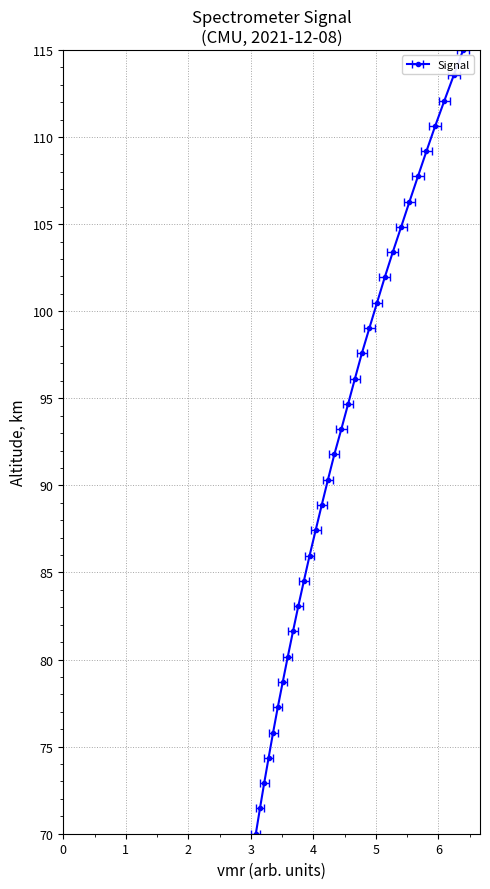

Reading left to right, list all the values displayed in this chart.

70.0	71.5	72.9	74.4	75.8	77.3	78.7	80.2	81.6	83.1	84.5	86.0	87.4	88.9	90.3	91.8	93.2	94.7	96.1	97.6	99.0	100.5	101.9	103.4	104.8	106.3	107.7	109.2	110.6	112.1	113.5	115.0